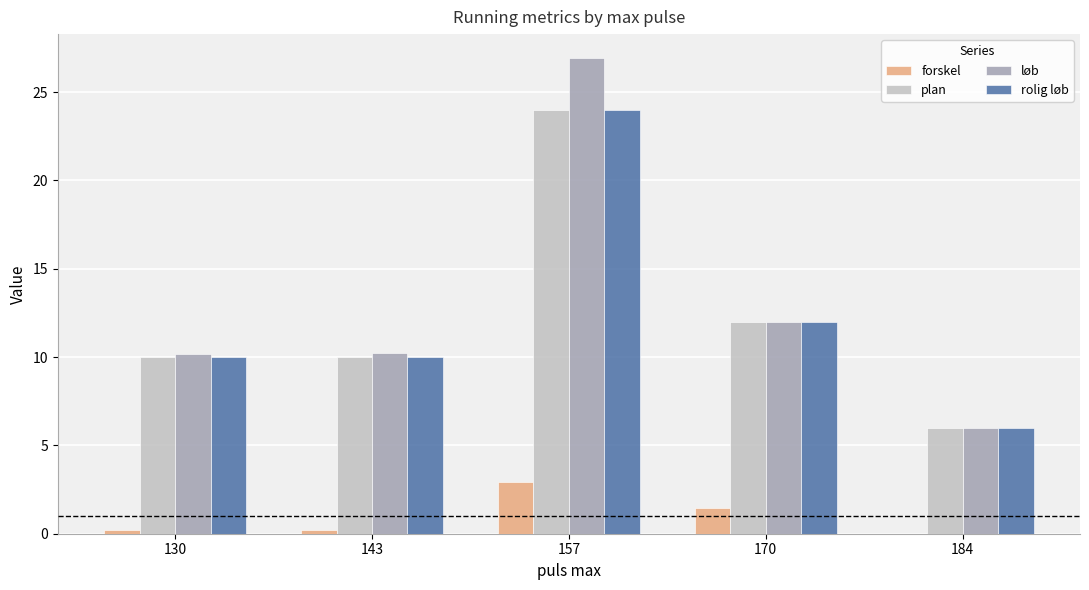

Where is forskel nearest to the value 1?

170